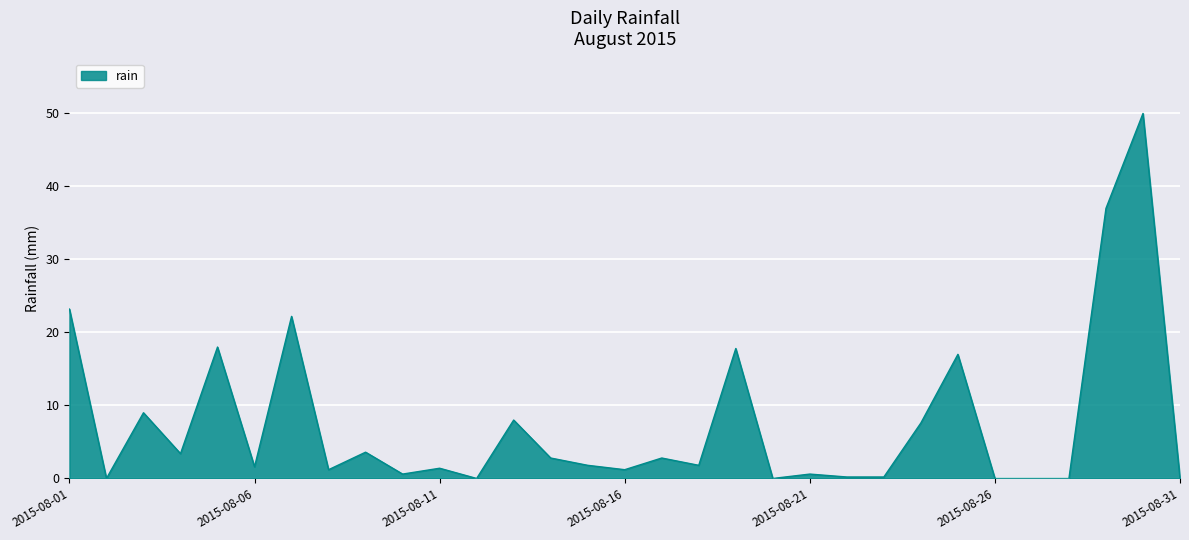

What is the maximum value shown in the chart?

50.0